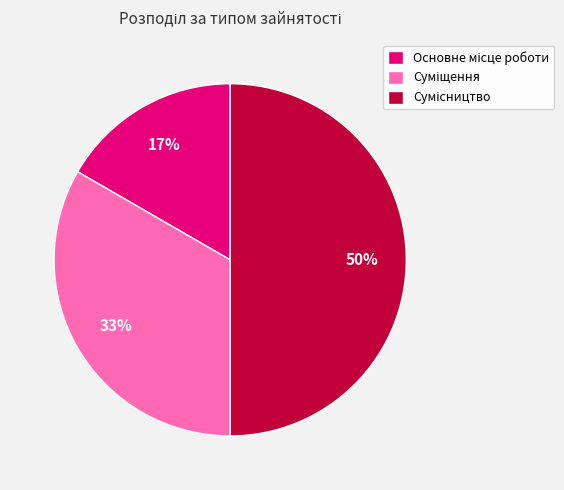

To the nearest percent, what is the average slice percentage?

33%